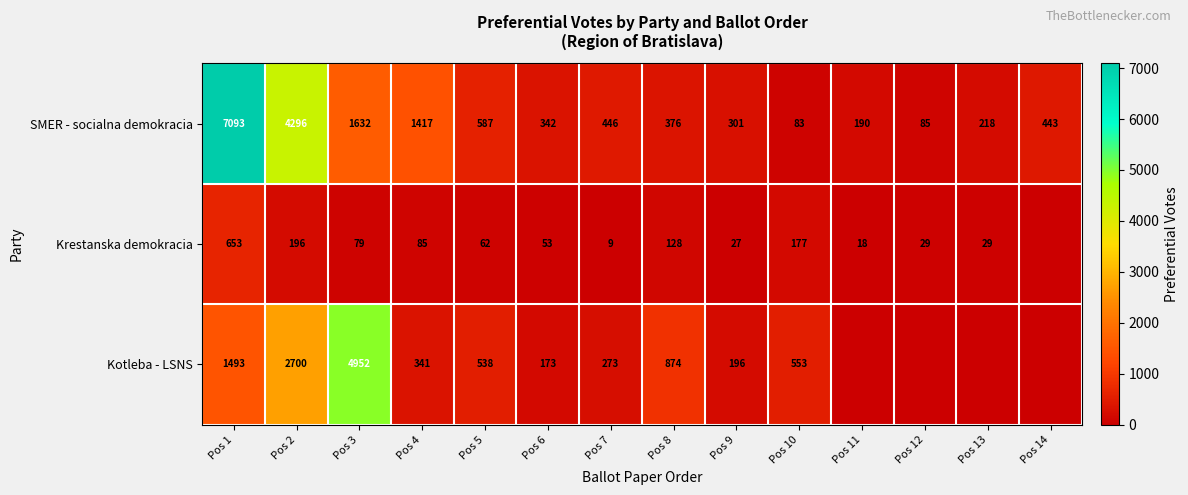

Rank the series at Pos 1 from lowest to highest value.

Krestanska demokracia, Kotleba - LSNS, SMER - socialna demokracia